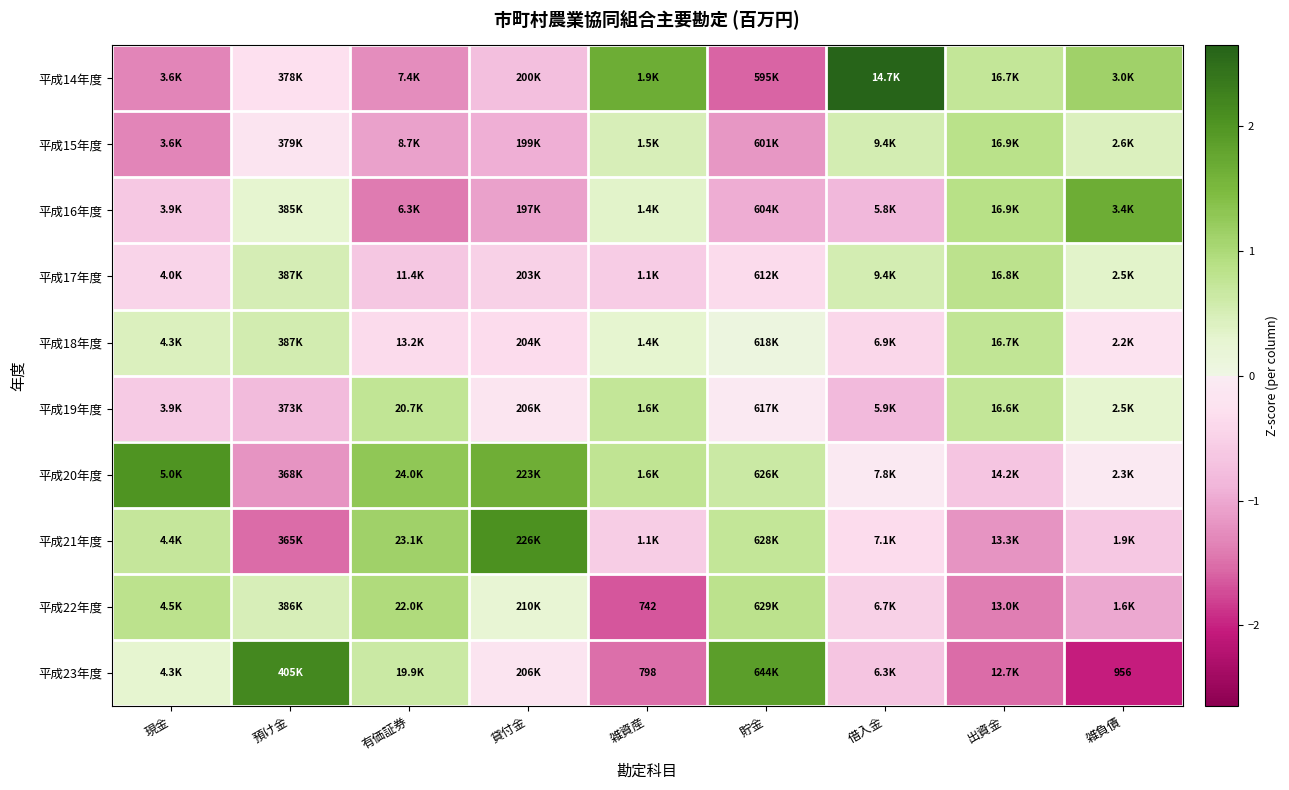

Which series has the largest range (max minus min)?

平成14年度